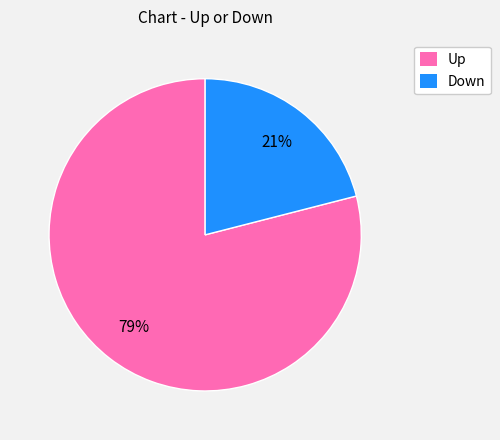

To the nearest percent, what is the difference between the largest and smallest slice percentages?

58%